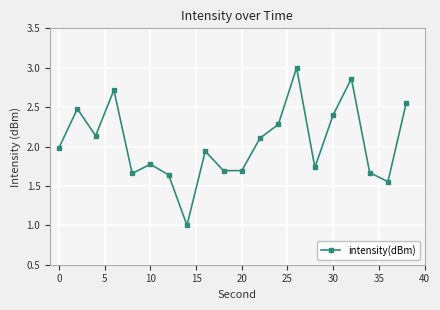

How many points are lower than both their immediate neighbors (excluding endpoints)?

6